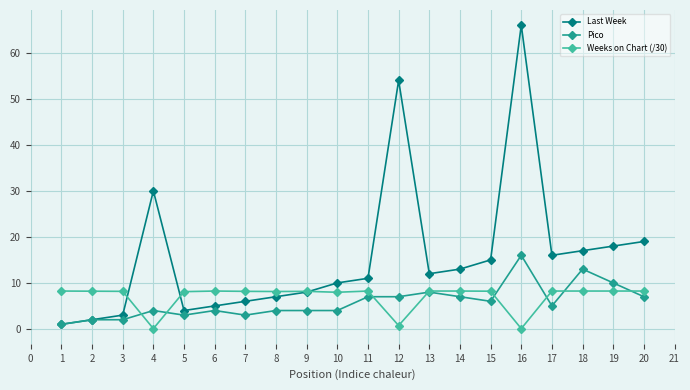

True or false: Last Week and Weeks on Chart (/30) intersect in this chart.

True